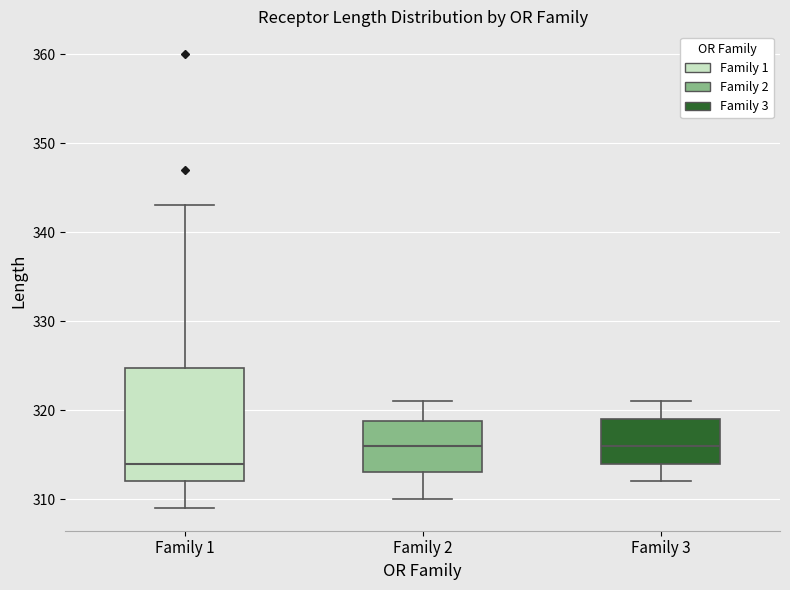

Reading left to right, read every box against the y-axis: the position of its median line, the range the box covers, and the ends of its whiskers. The values are not printed on the chart, so give them approximately, as read against the axis.

Family 1: median 314, box 312 to 325, whiskers 309 to 343
Family 2: median 316, box 313 to 319, whiskers 310 to 321
Family 3: median 316, box 314 to 319, whiskers 312 to 321